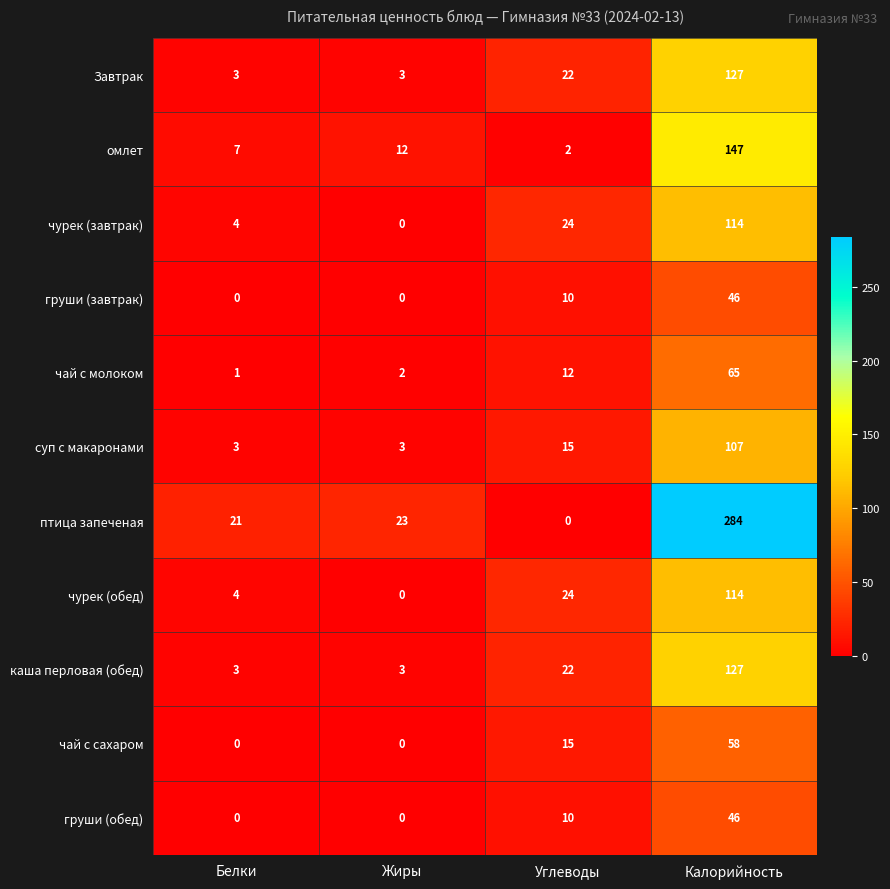

What is the average value of the груши (обед) series?

14